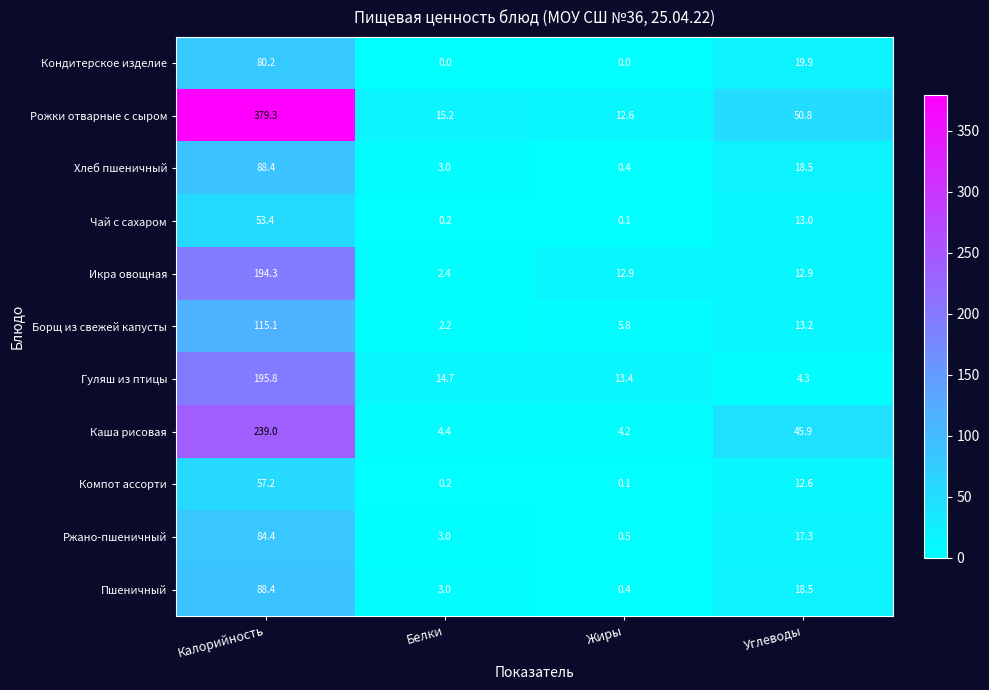

What is the sum of all Икра овощная values?

222.5